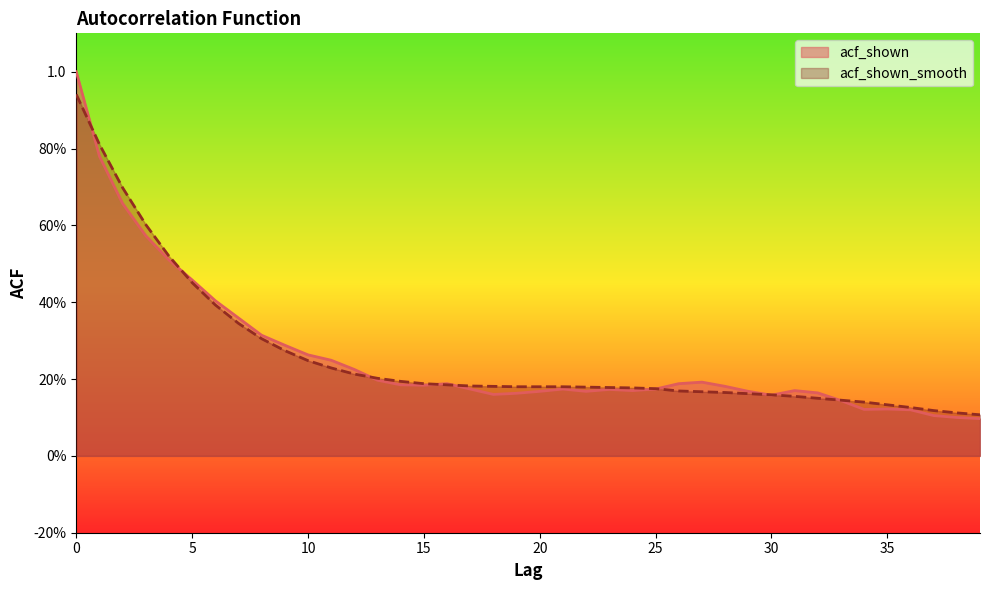

At which category does acf_shown reach its first local valley?

15